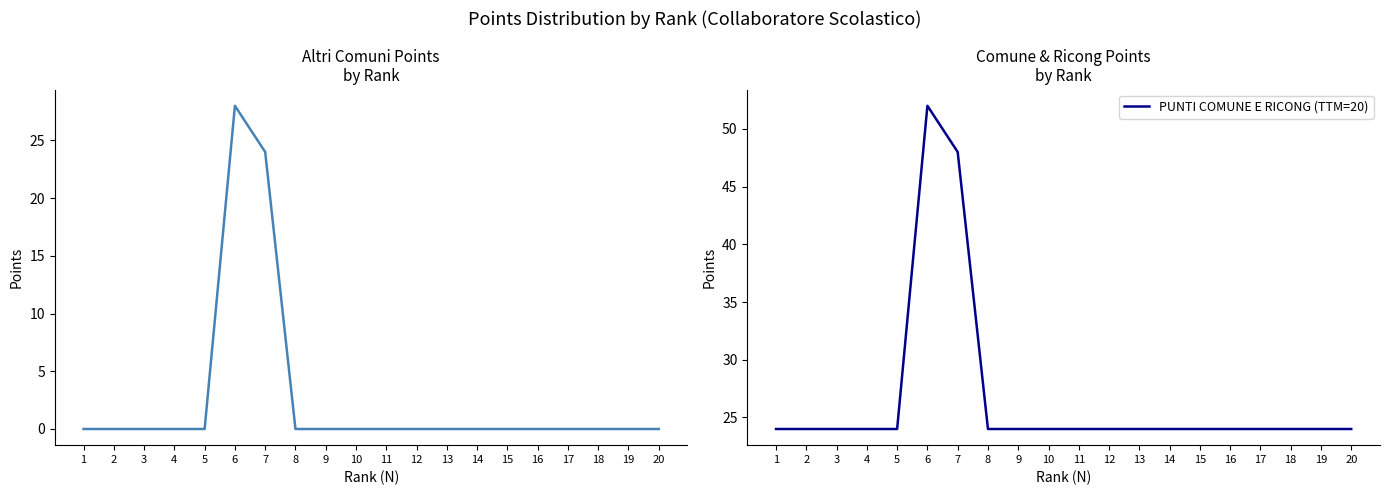

True or false: PUNTI COMUNE E RICONG (TTM=20) and PUNTI ALTRI COMUNI cross at least once.

False